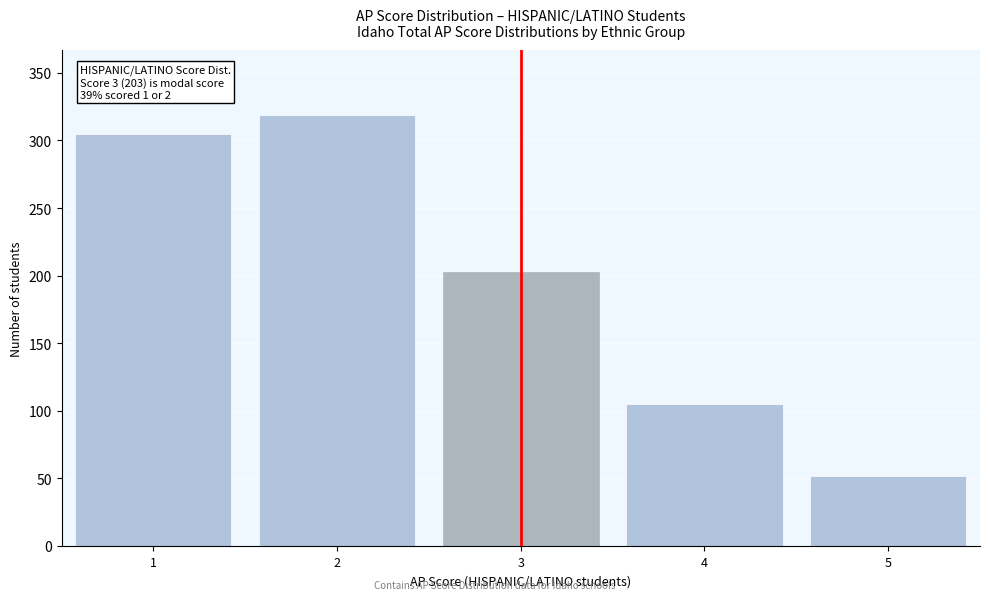

Reading left to right, extract all data points from this chart.

1=305	2=319	3=203	4=105	5=52